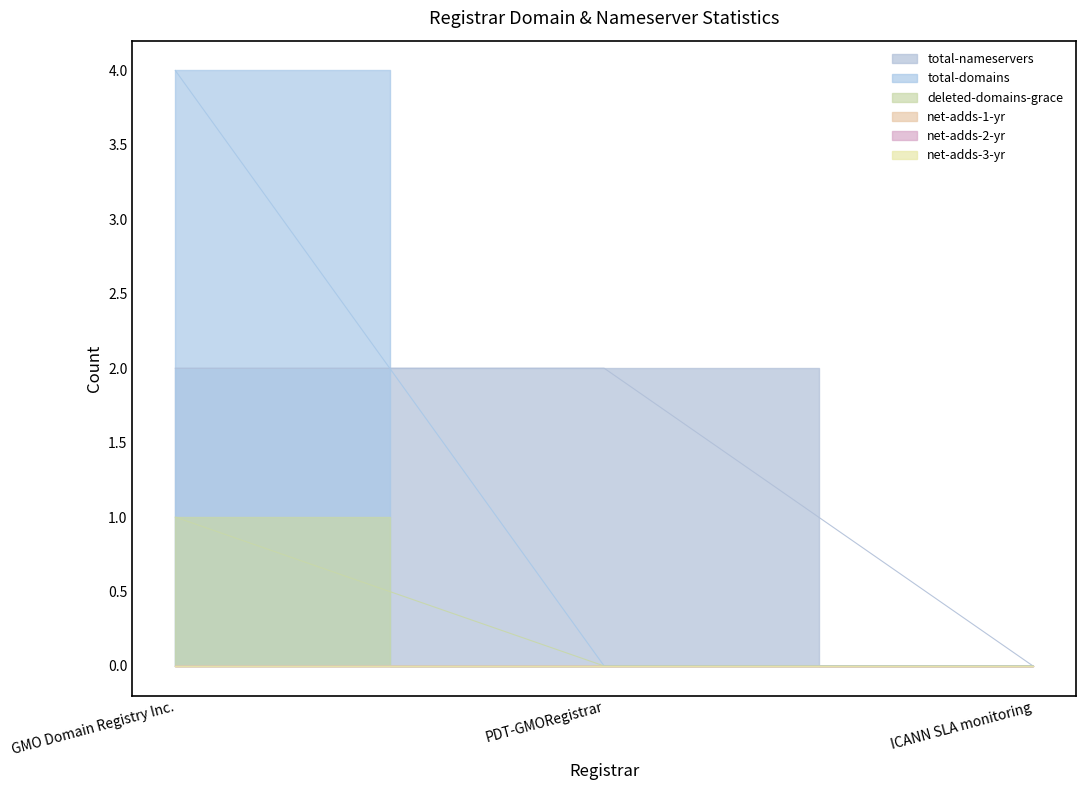

Reading left to right, transcribe all the data shown in this chart.

total-nameservers: 2	2	0
total-domains: 4	0	0
deleted-domains-grace: 1	0	0